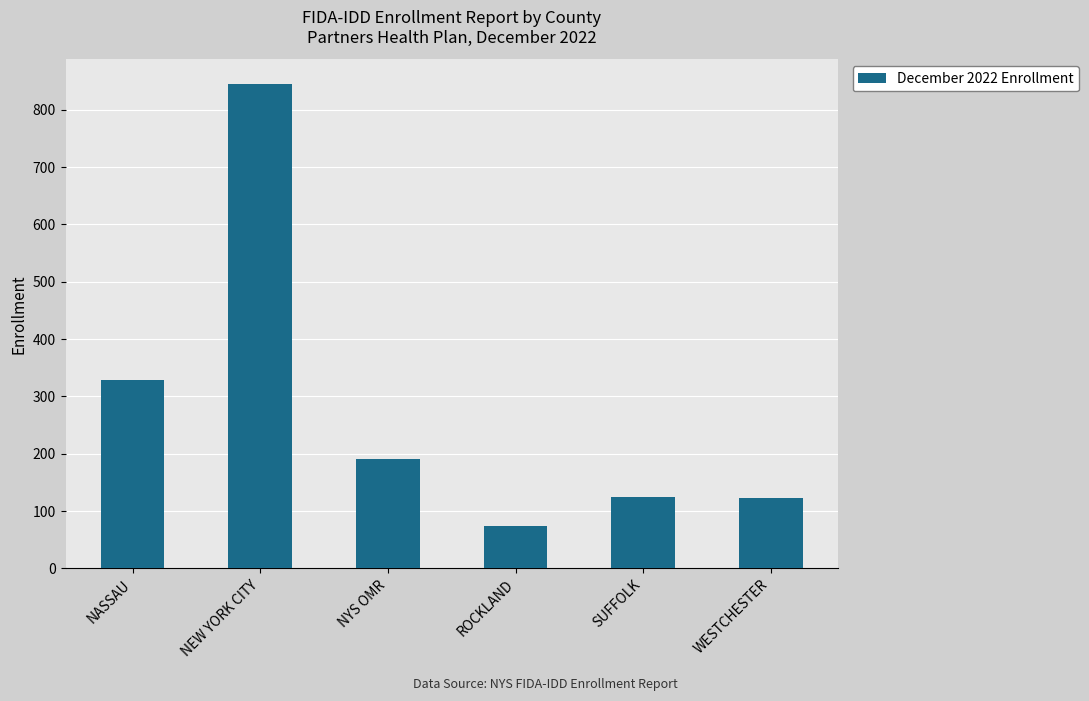

True or false: the data shows 304 at NEW YORK CITY.

False